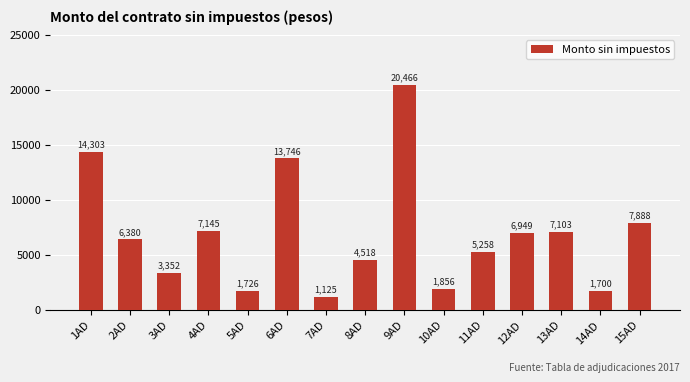

What is the label of the 5th bar from the left?

5AD